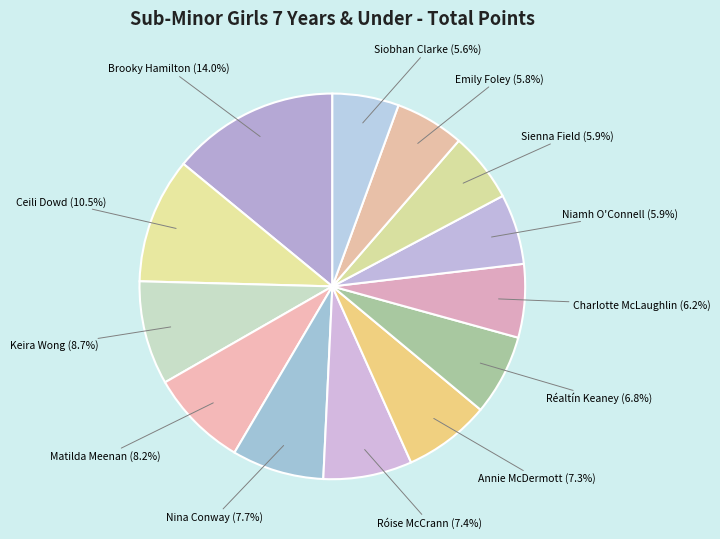

How many segments does this pie chart have?

13